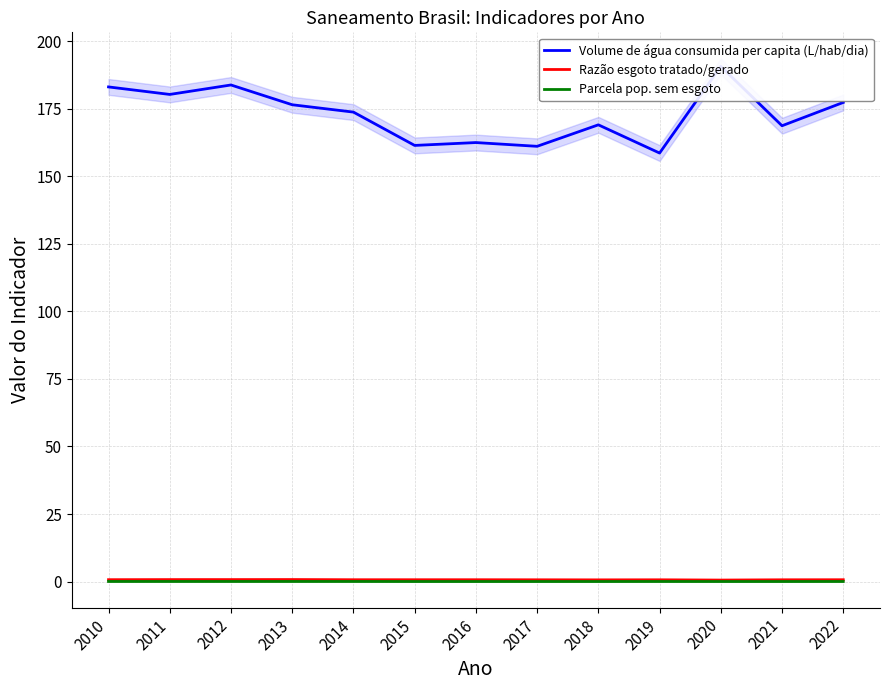

Is the value of Volume de água consumida per capita (L/hab/dia) at 2017 greater than the value of Parcela pop. sem esgoto at 2022?

Yes